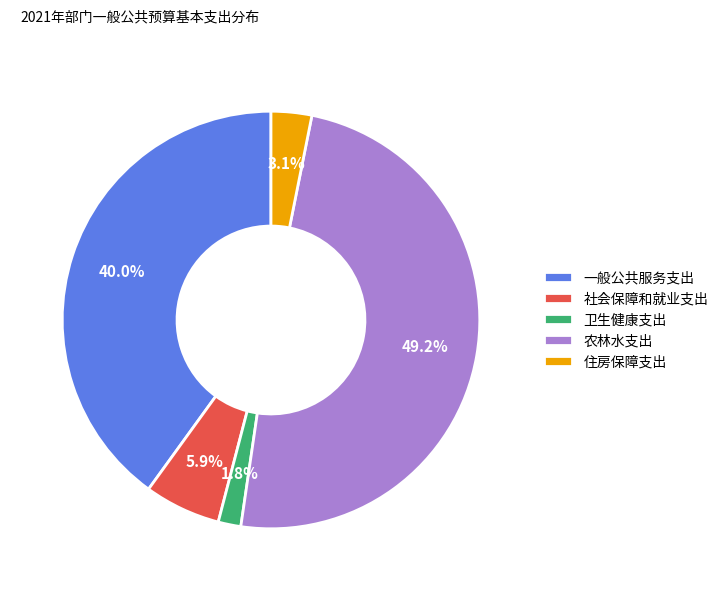

What percentage do 住房保障支出 and 卫生健康支出 together represent?

4.9%